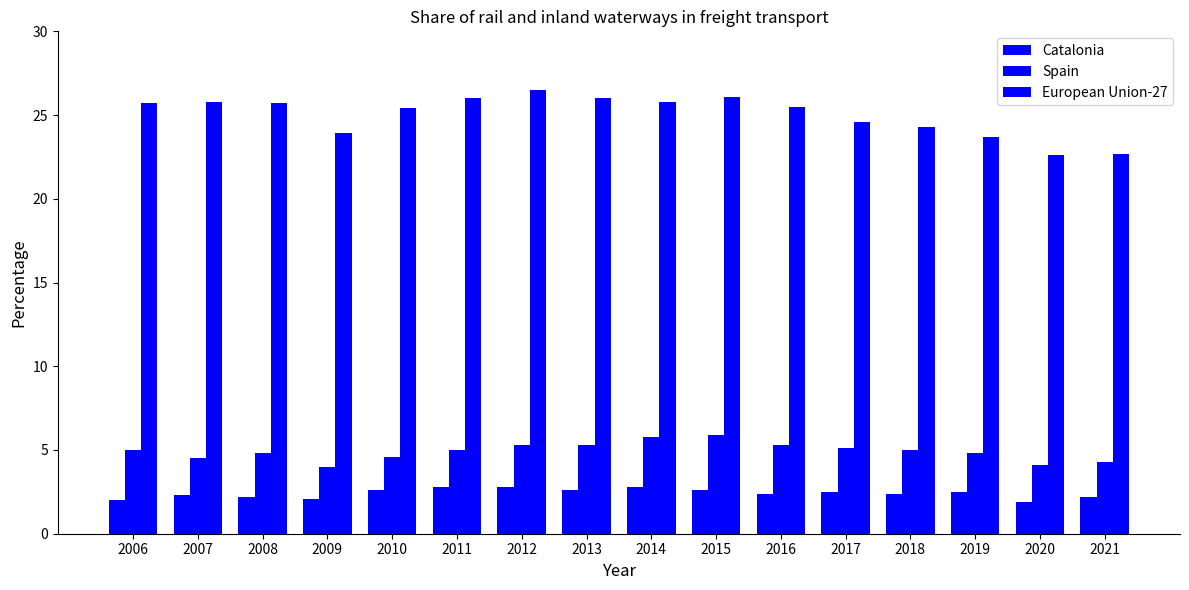

What is the approximate value of Spain at 2021?

4.3